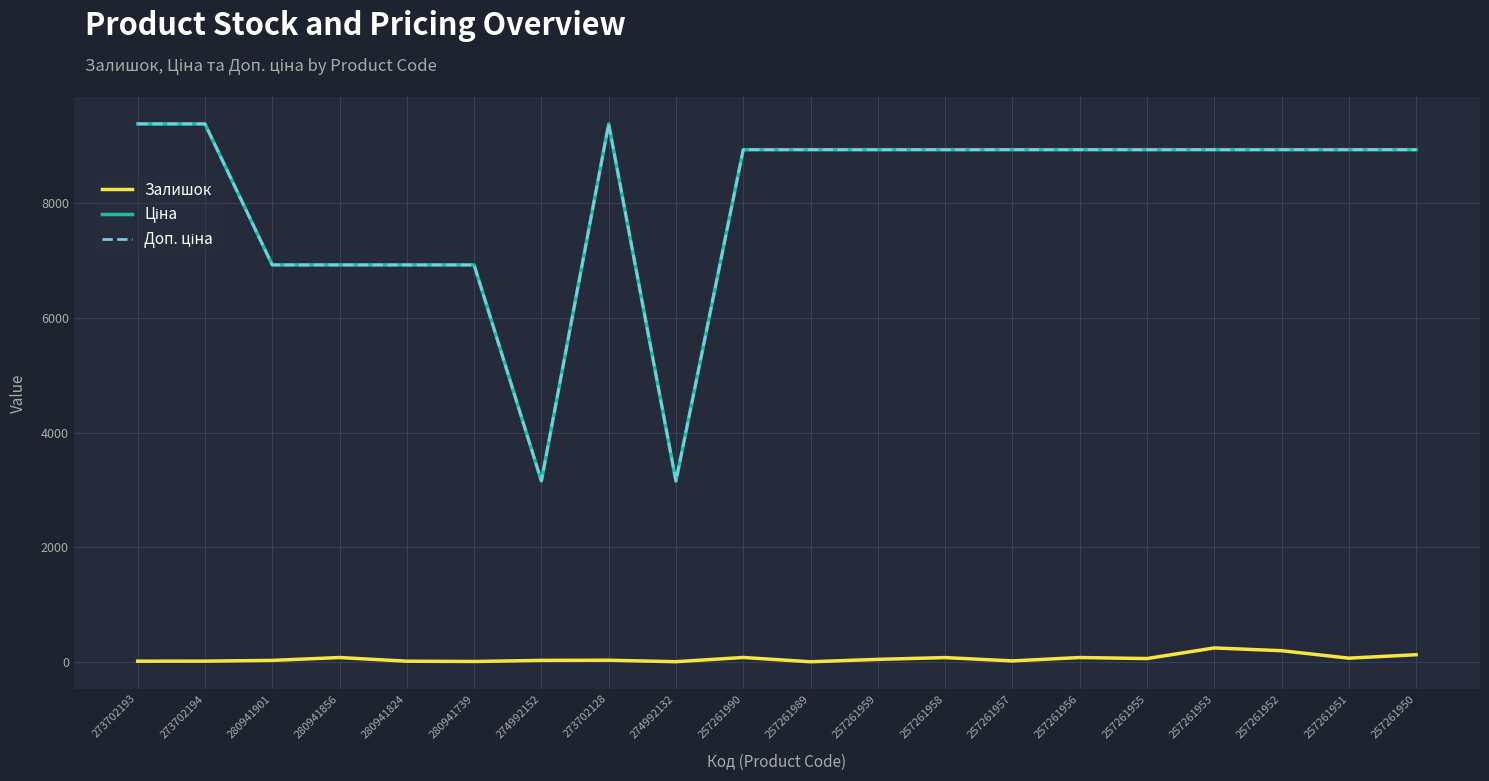

True or false: Залишок has a value of 80.0 at 257261958.

True